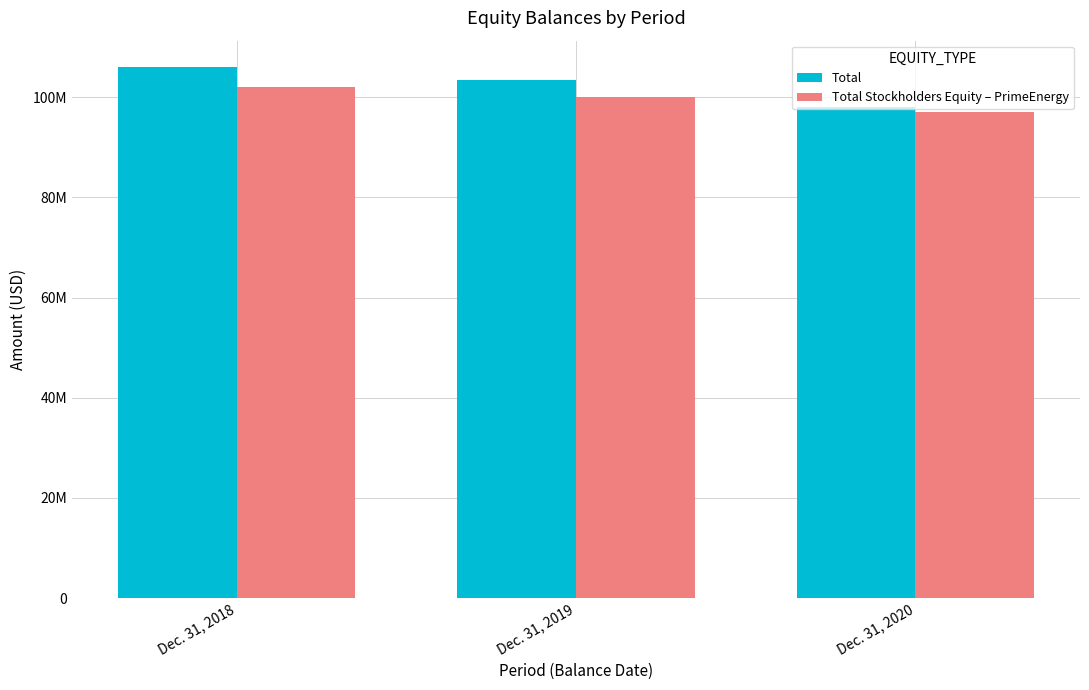

Does the chart contain stacked bars?

No